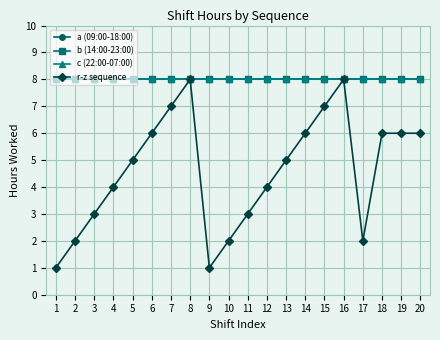

Does the chart have visible grid lines?

Yes